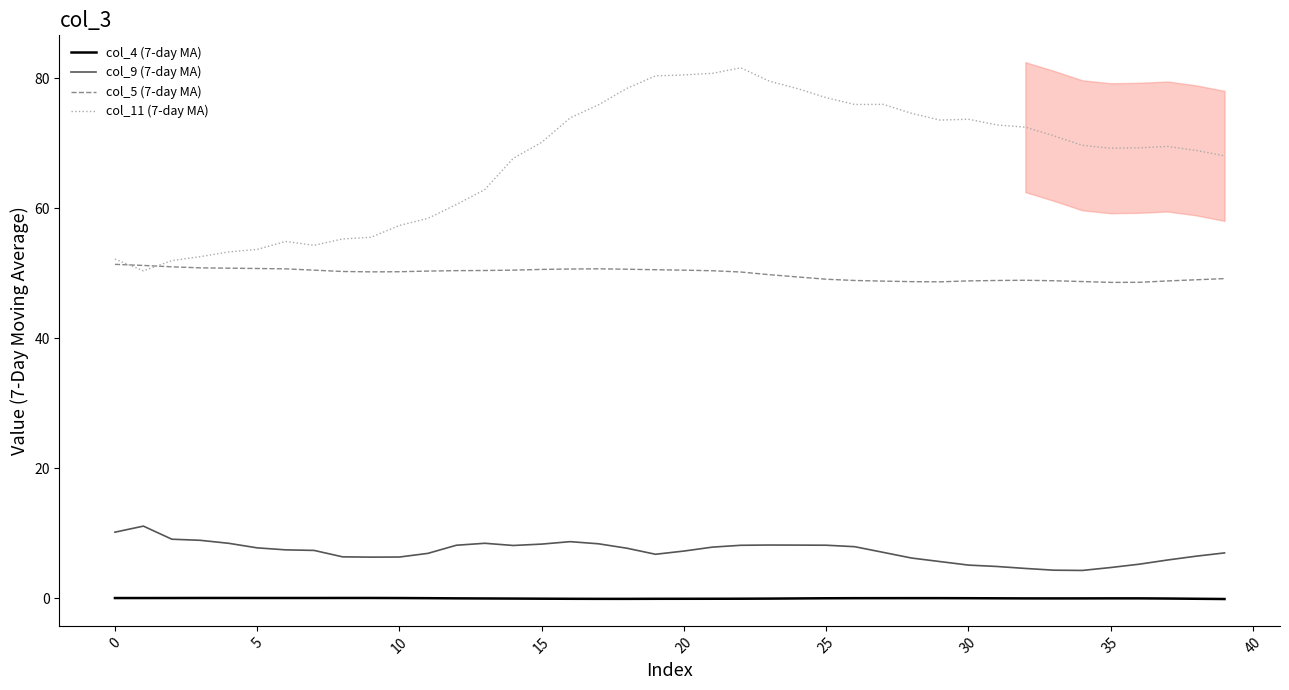

Reading left to right, what are all the values shown in this chart?

col_4 (7-day MA): 0.0	0.0	0.0	0.0	0.0	0.0	0.0	0.0	0.0	0.0	0.0	0.0	-0.0	-0.0	-0.0	-0.1	-0.1	-0.1	-0.1	-0.1	-0.1	-0.1	-0.1	-0.1	-0.0	-0.0	0.0	0.0	0.0	0.0	0.0	-0.0	-0.0	-0.0	-0.0	-0.0	-0.0	-0.0	-0.1	-0.1
col_9 (7-day MA): 10.2	11.1	9.1	8.9	8.5	7.8	7.4	7.4	6.4	6.3	6.3	6.9	8.2	8.5	8.1	8.3	8.7	8.4	7.7	6.8	7.3	7.9	8.2	8.2	8.2	8.2	7.9	7.1	6.2	5.6	5.1	4.9	4.6	4.3	4.3	4.7	5.2	5.9	6.5	7.0
col_5 (7-day MA): 51.4	51.2	51.0	50.8	50.8	50.7	50.7	50.5	50.3	50.2	50.2	50.3	50.4	50.4	50.5	50.6	50.7	50.7	50.6	50.6	50.5	50.4	50.2	49.8	49.4	49.1	48.9	48.8	48.7	48.7	48.8	48.9	48.9	48.9	48.7	48.6	48.6	48.8	49.0	49.2
col_11 (7-day MA): 52.2	50.4	52.0	52.6	53.3	53.7	54.9	54.3	55.3	55.5	57.4	58.5	60.6	62.9	67.7	70.2	73.9	75.9	78.5	80.4	80.5	80.8	81.6	79.6	78.4	77.0	76.0	76.0	74.6	73.6	73.7	72.8	72.5	71.2	69.7	69.2	69.3	69.5	68.9	68.1